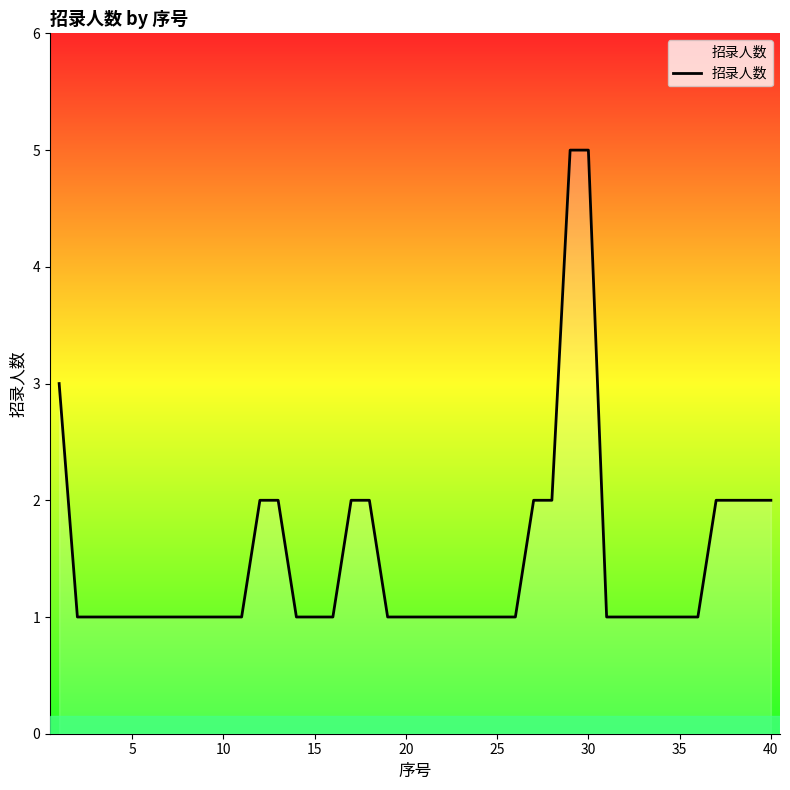

What is the greatest value displayed?

5